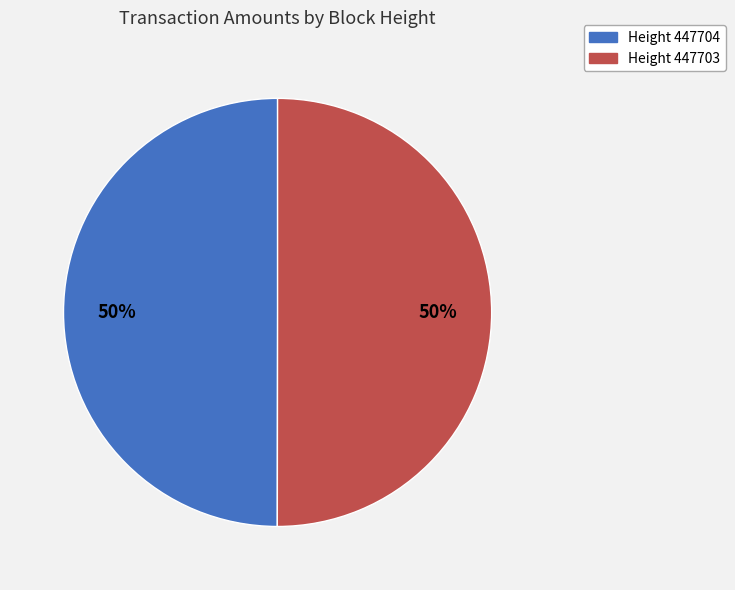

Count the number of slices in the pie.

2